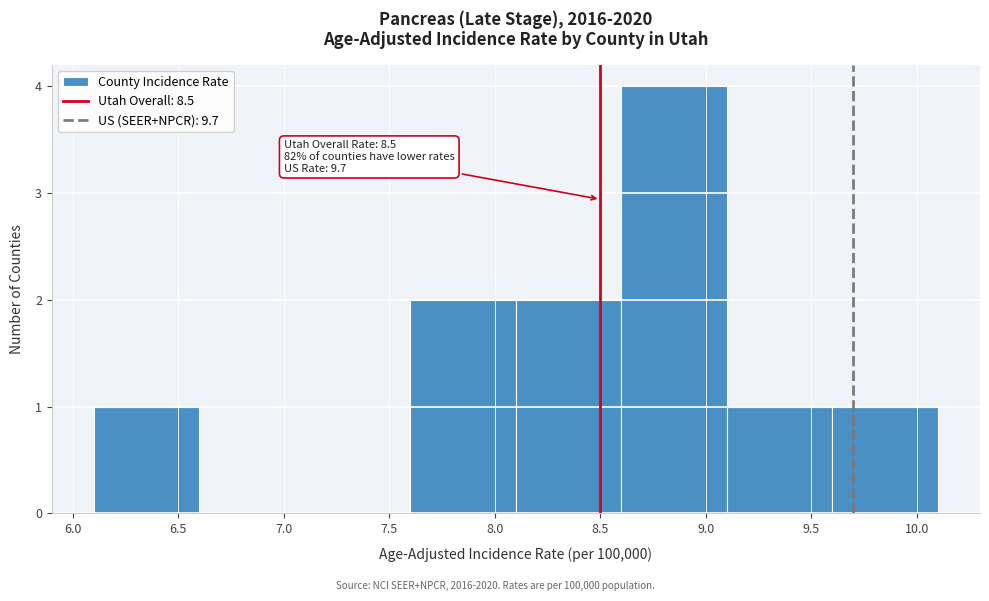

Over which range of the x-axis is the bar tallest?

8.6 to 9.1